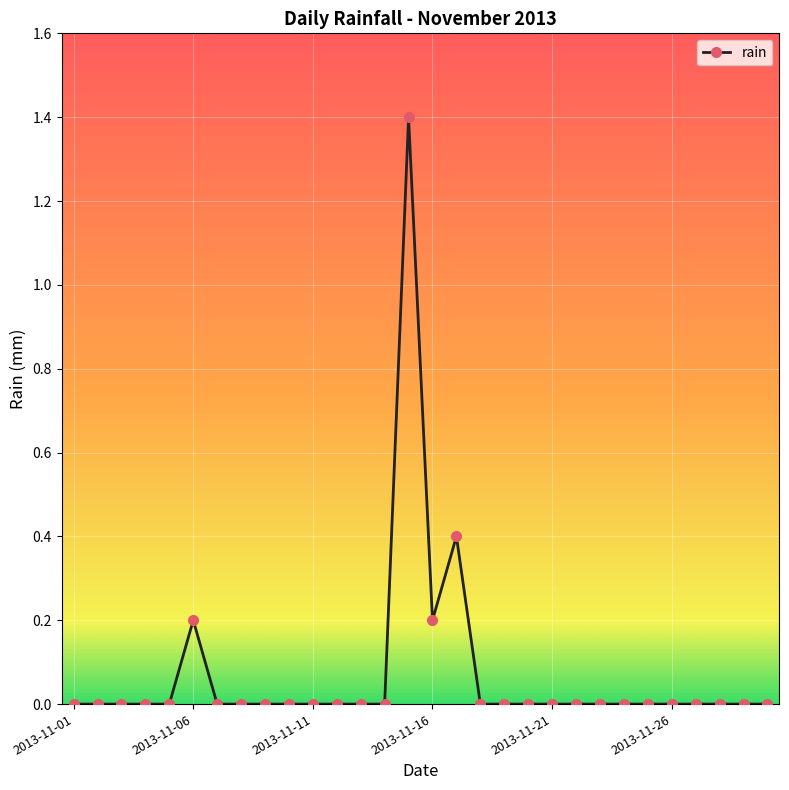

True or false: the data has more than 0 interior local peaks.

True